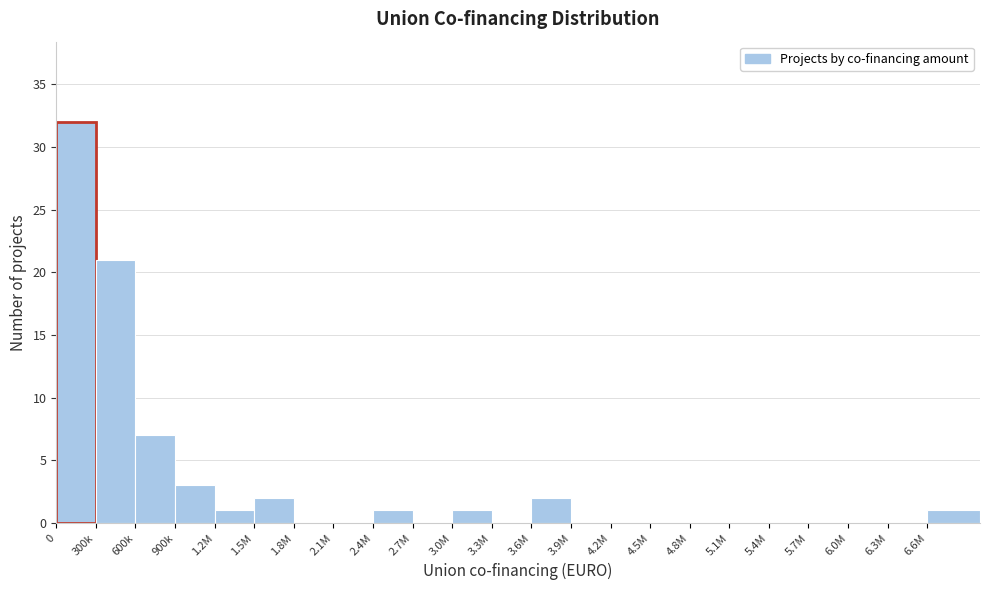

Reading left to right, what are all the values shown in this chart?

0=32	300k=21	600k=7	900k=3	1.2M=1	1.5M=2	1.8M=0	2.1M=0	2.4M=1	2.7M=0	3.0M=1	3.3M=0	3.6M=2	3.9M=0	4.2M=0	4.5M=0	4.8M=0	5.1M=0	5.4M=0	5.7M=0	6.0M=0	6.3M=0	6.6M=1